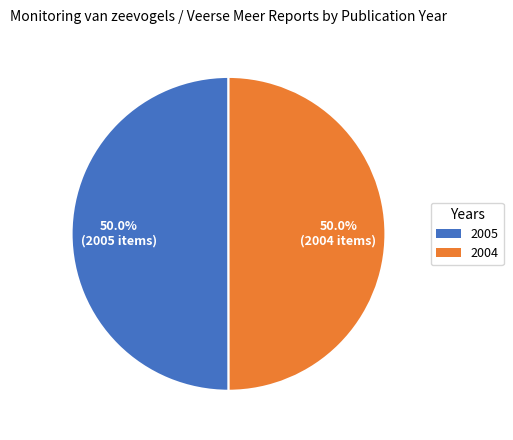

How many segments does this pie chart have?

2